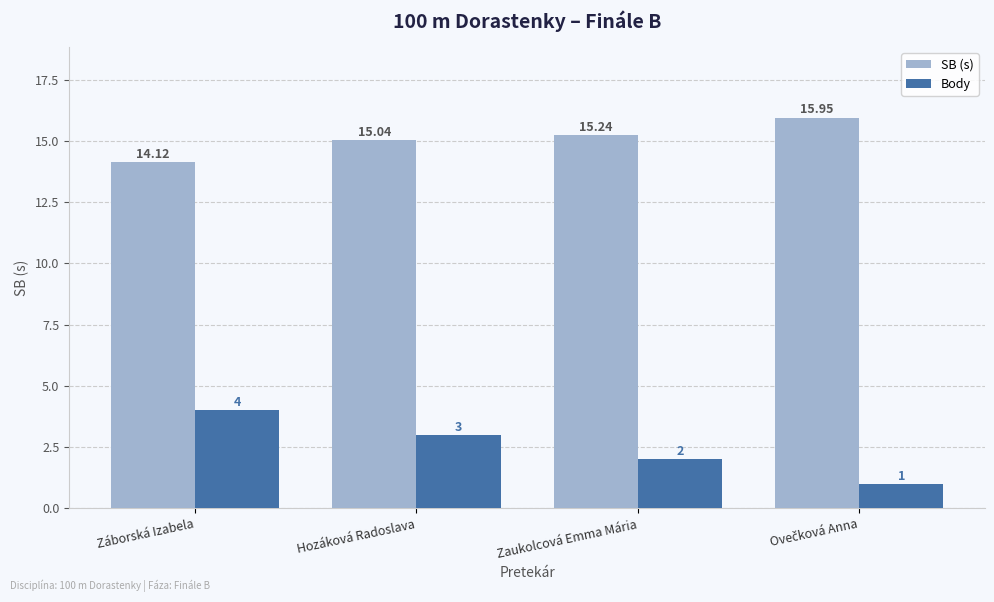

What are all the series names shown in the legend?

SB (s), Body